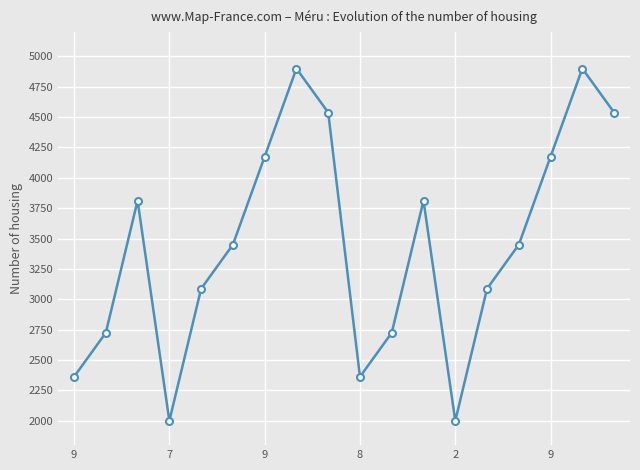

What is the difference between the second highest and minimum values?

2900.0